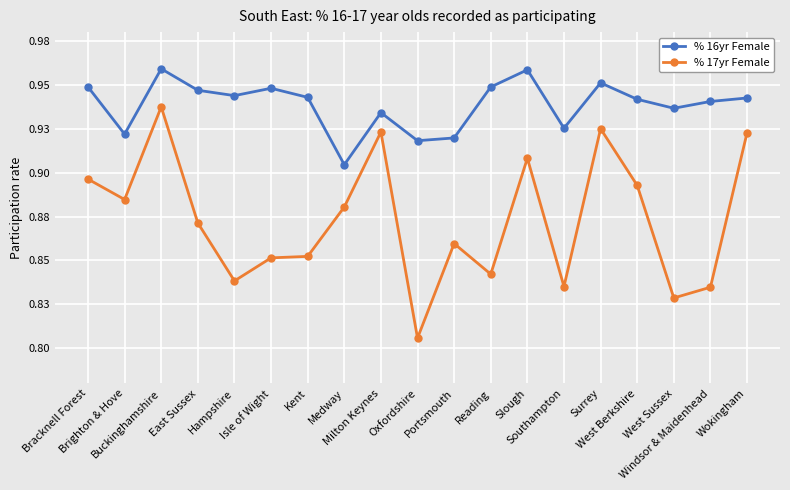

What is the label of the 18th point from the right?

Brighton & Hove